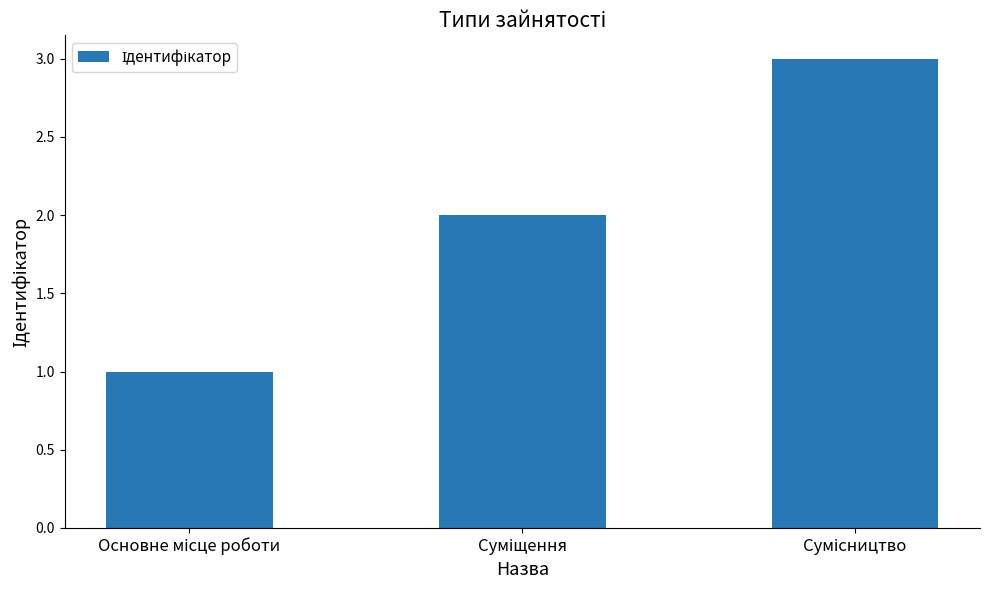

What is the maximum value shown in the chart?

3